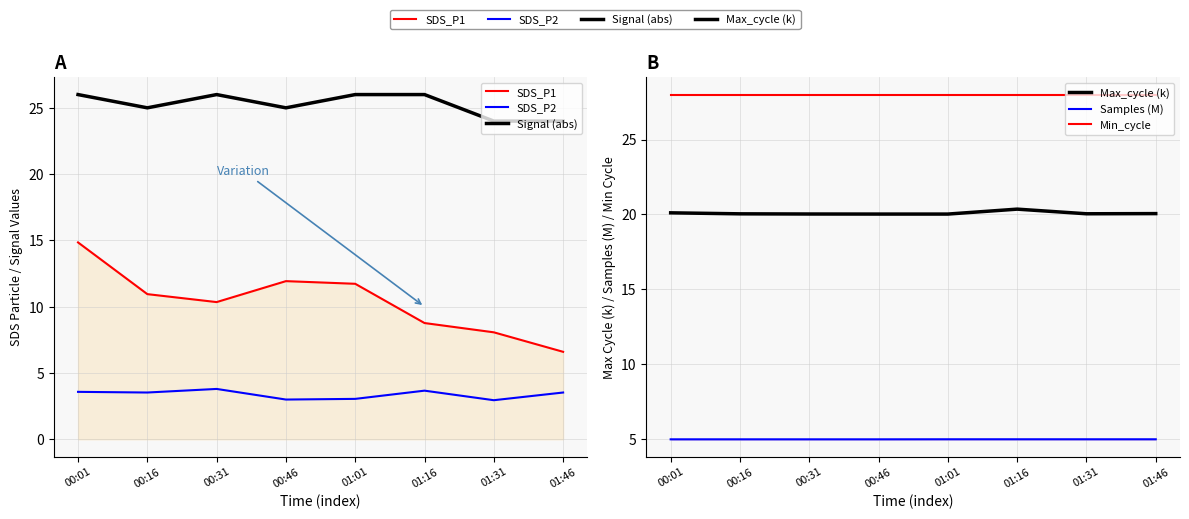

What is the value of the Signal (abs) point at the 3rd from the left?

26.0